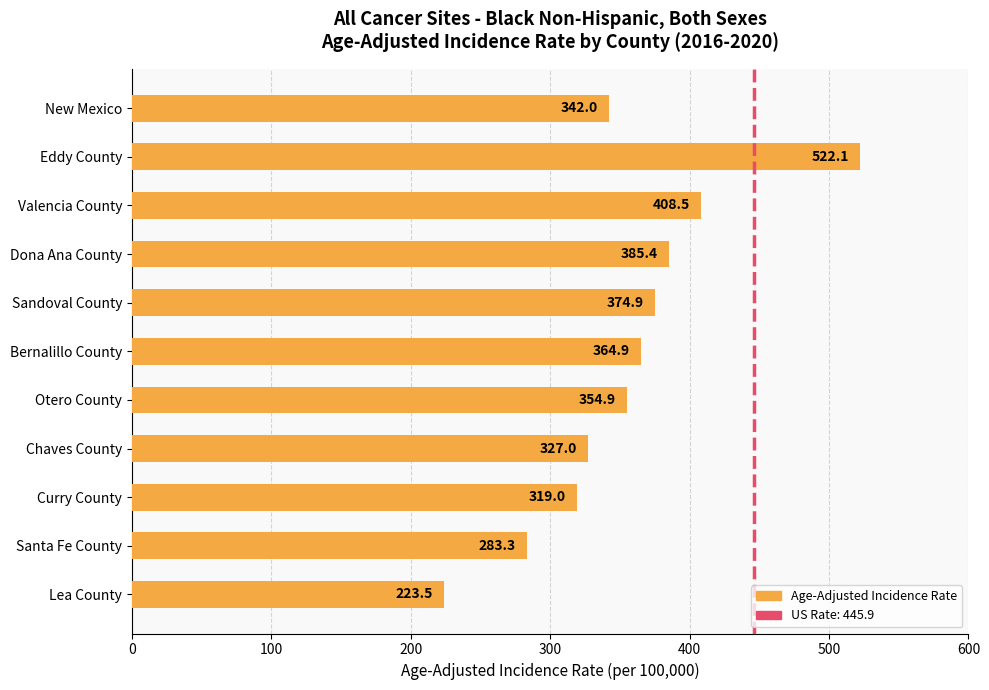

What is the difference between the maximum and second lowest values?

238.8